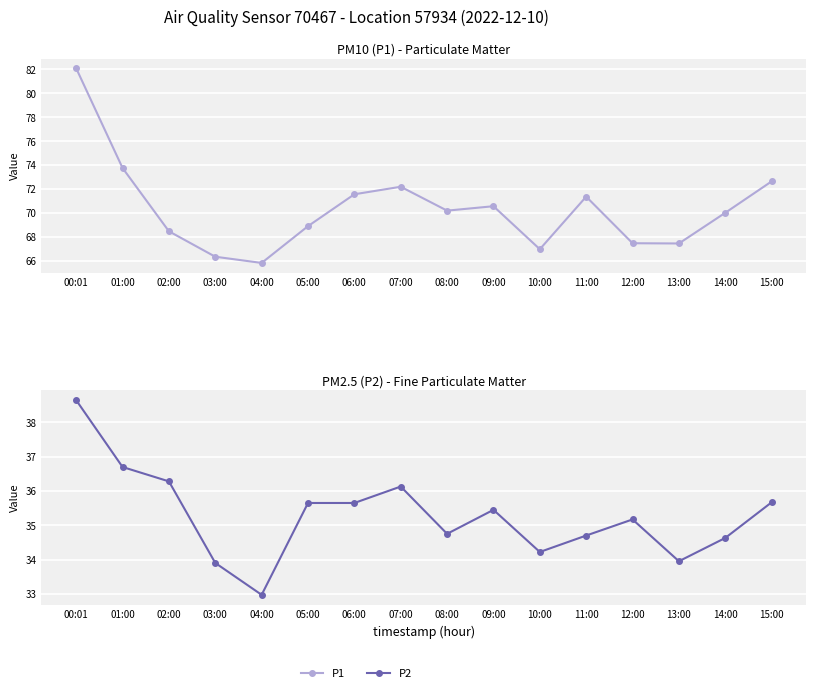

What is the sum of the P2 values at 08:00 and 15:00?

70.4